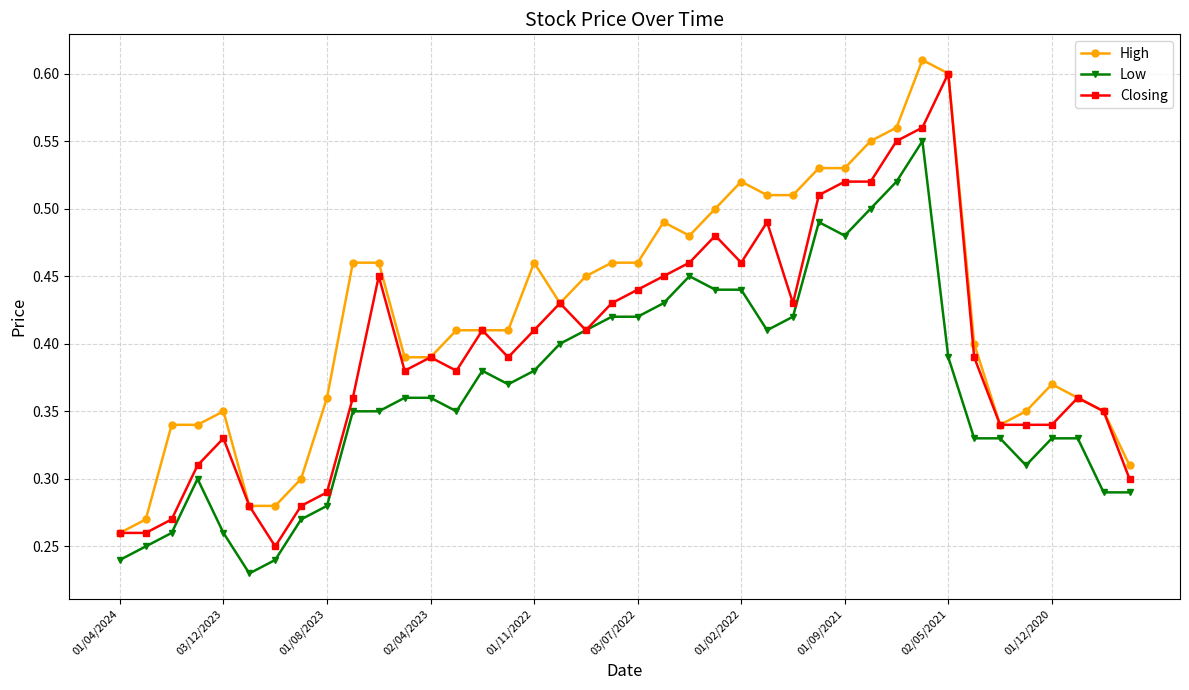

True or false: High and Low cross at least once.

False